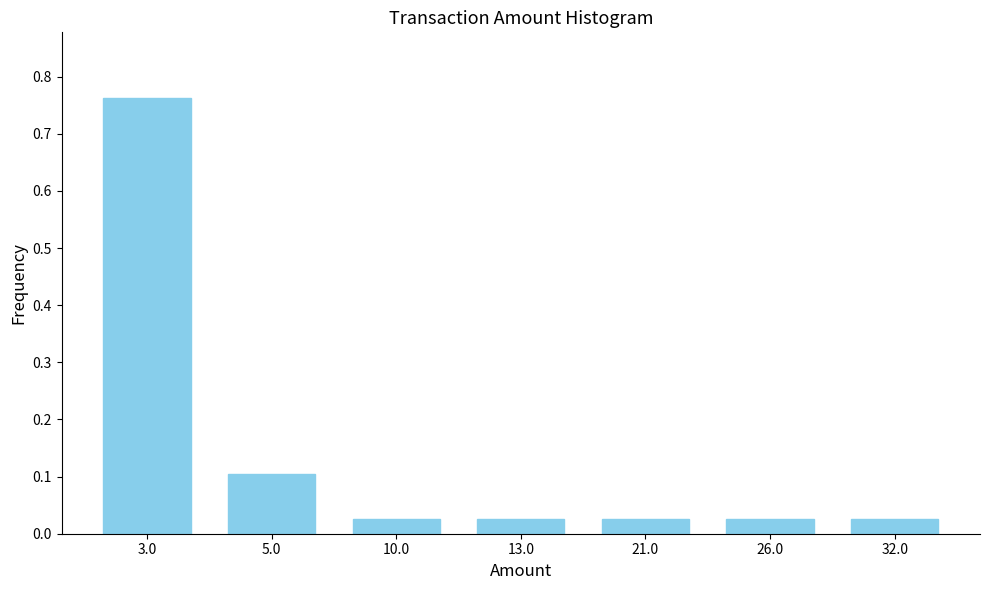

The value at 5.0 is 0.1. True or false?

True